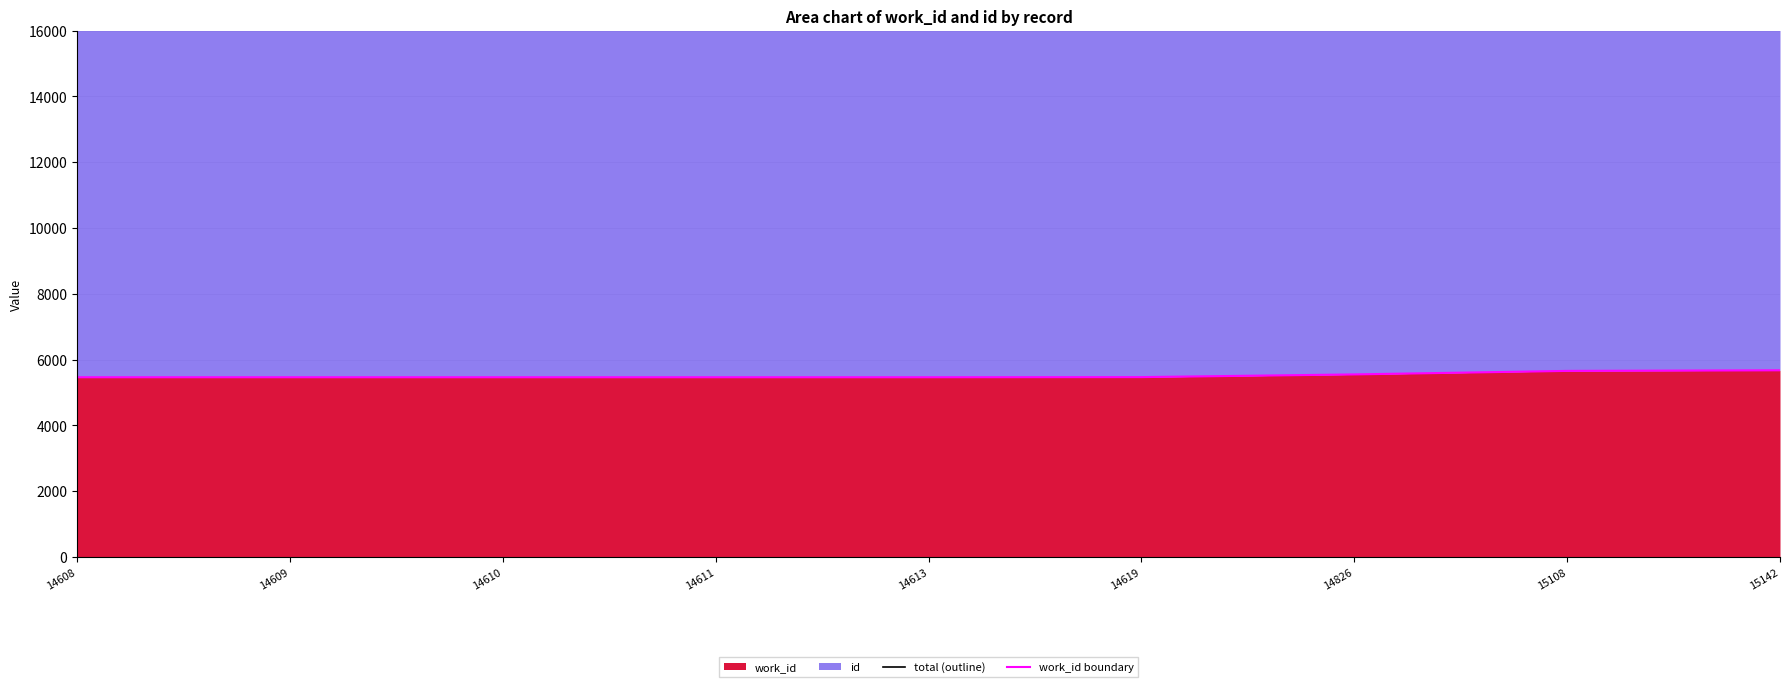

How many lines are shown in the chart?

2